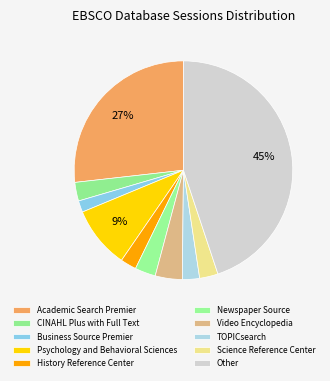

Count the number of slices in the pie.

10